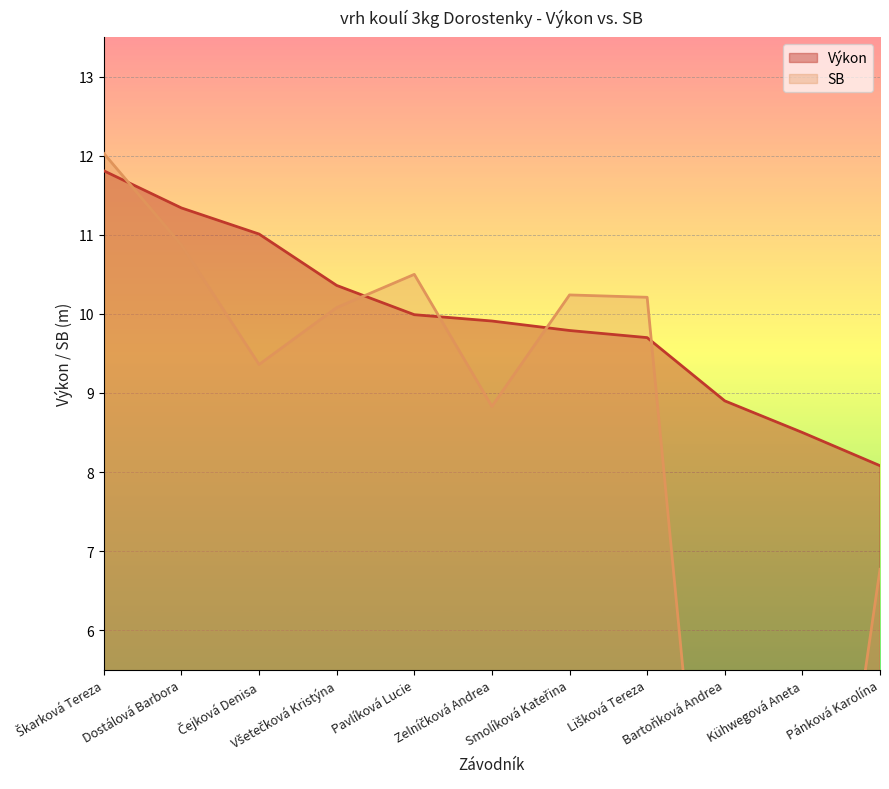

What is the value of the Výkon point at the 7th from the left?

9.8